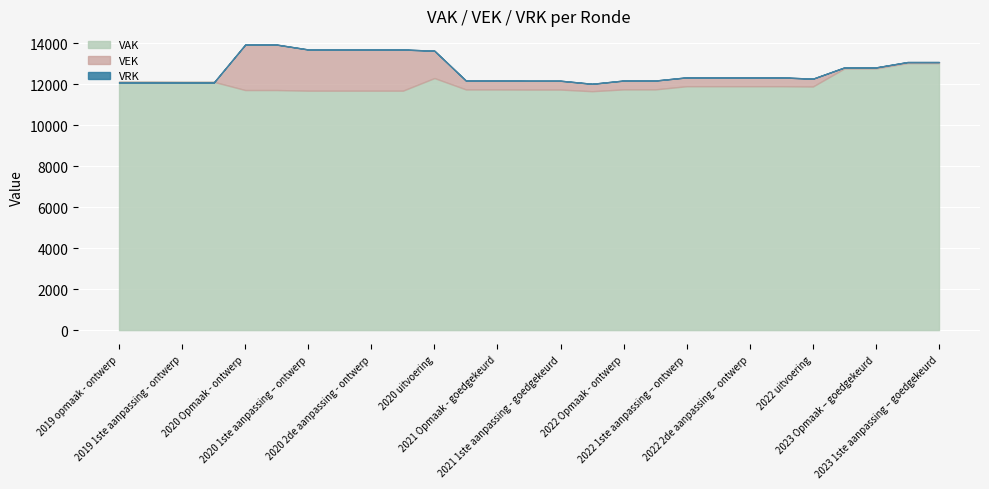

At which label does VEK first exceed 12329?

2020 Opmaak - ontwerp